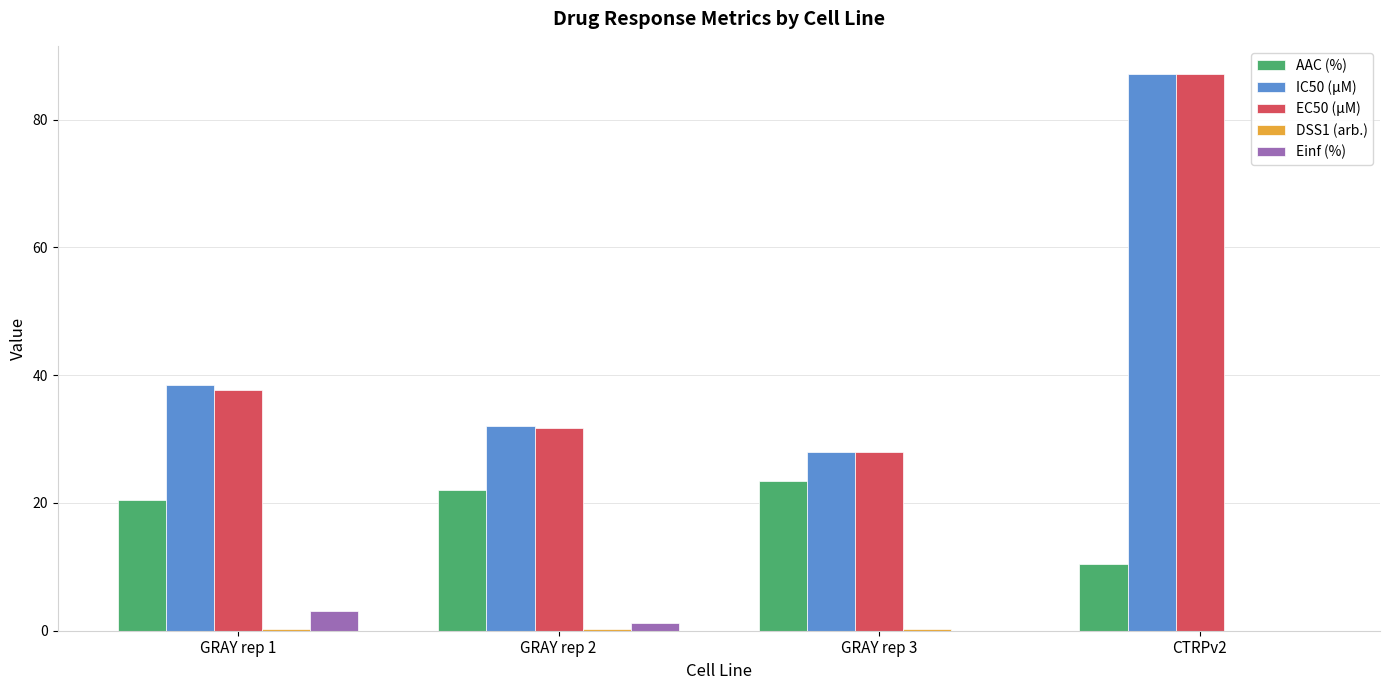

True or false: AAC (%) has a value of 10.4 at CTRPv2.

True